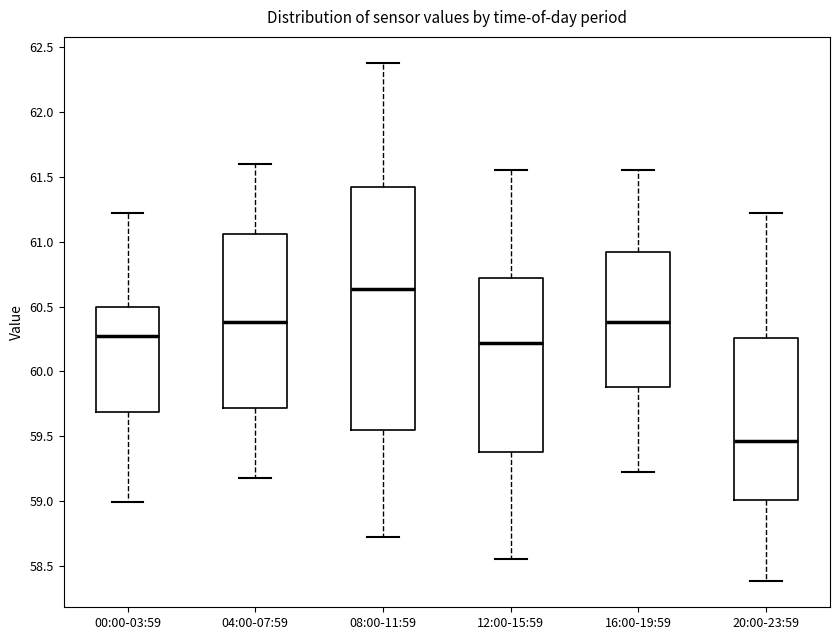

Which box is the tallest, from its lower edge to its upper edge?

08:00-11:59